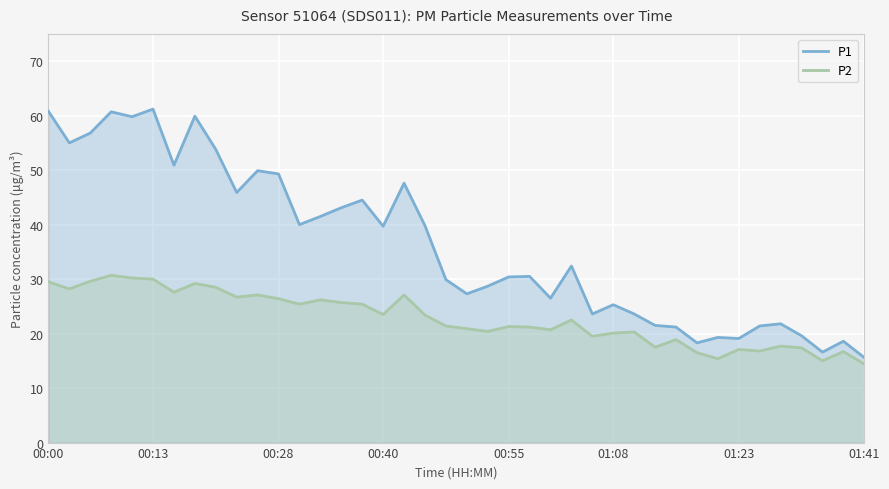

True or false: P2 has more than 1 points higher than both neighbors.

True